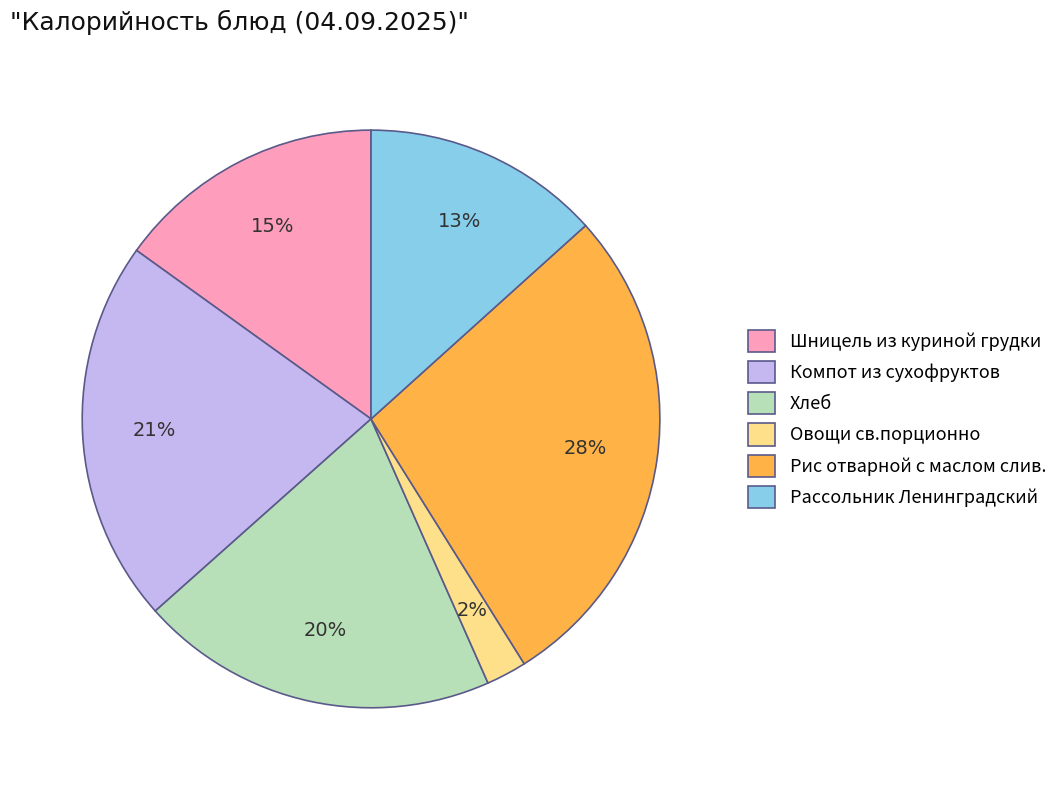

Is there any slice that represents more than half of the pie?

No